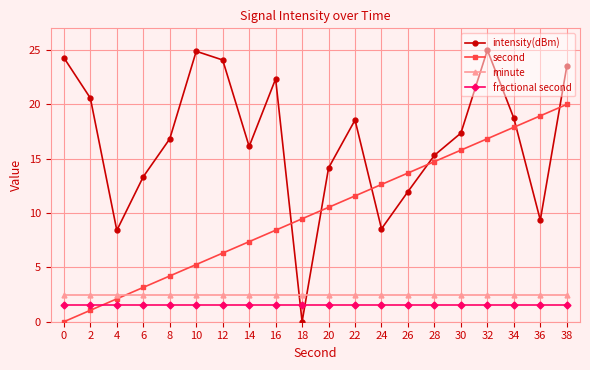

At which category is the sum across all series the highest?

38